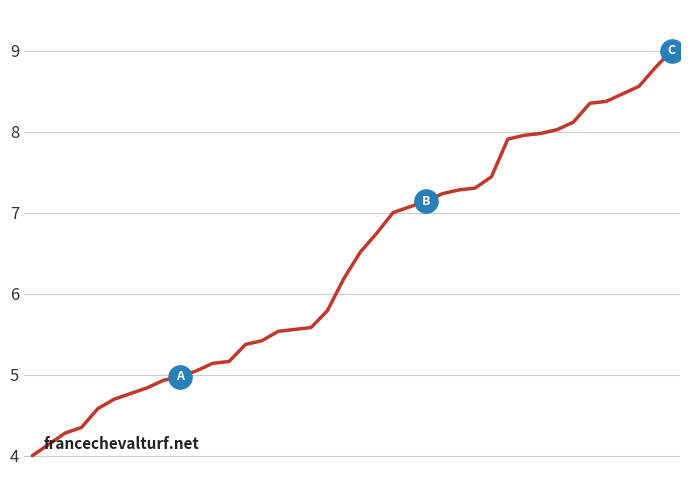

What is the maximum value shown in the chart?

9.0